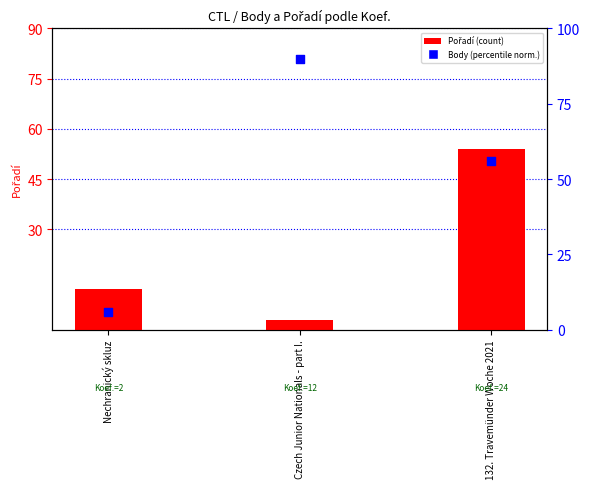

Which series contains the lowest Y value?

Pořadí